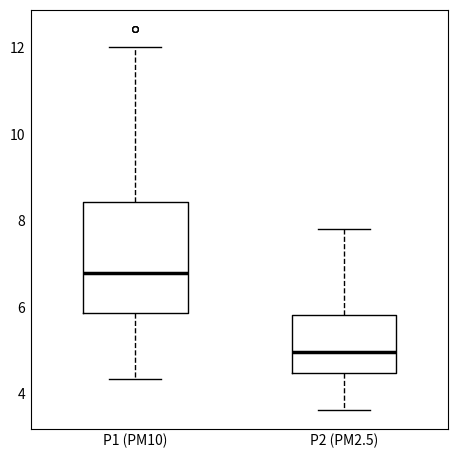

Reading left to right, transcribe this box plot: for each box, give where its median line is, the range the box spans, and where its two whiskers end, as read against the y-axis. The values are not printed on the chart, so give them approximately, as read against the axis.

P1 (PM10): median 6.8, box 5.8 to 8.4, whiskers 4.4 to 12.0
P2 (PM2.5): median 5.0, box 4.4 to 5.8, whiskers 3.6 to 7.8